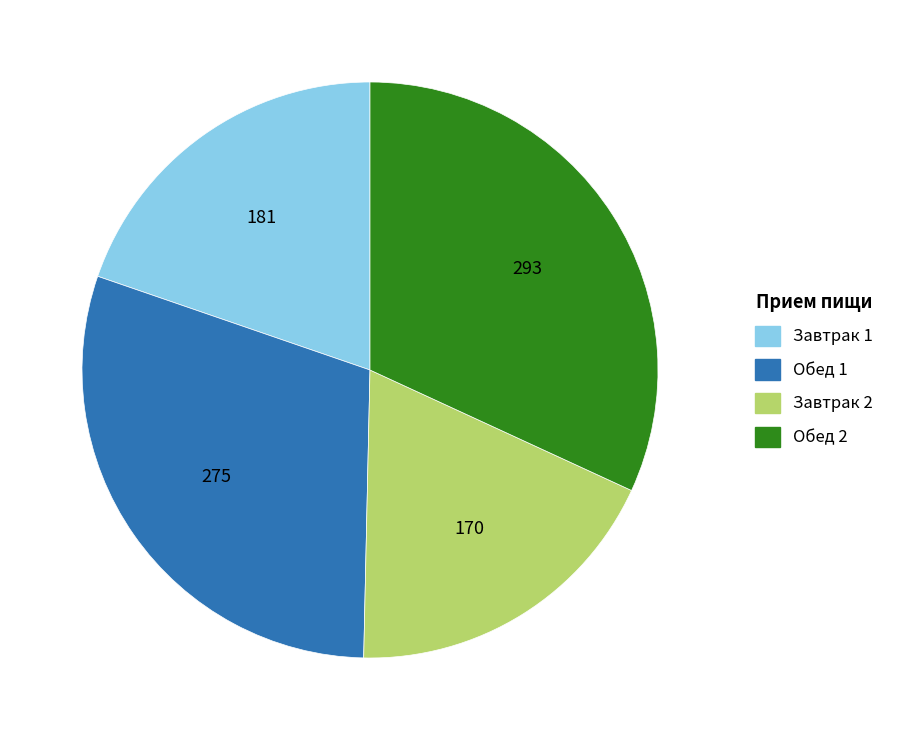

Rank the categories by value from lowest to highest.

Завтрак 2, Завтрак 1, Обед 1, Обед 2